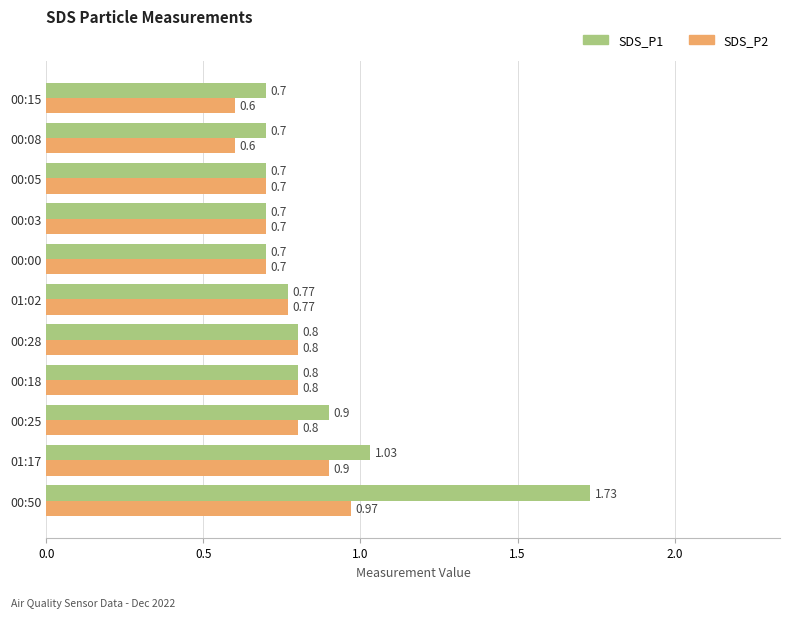

List the series in order of their overall mean, highest first.

SDS_P1, SDS_P2